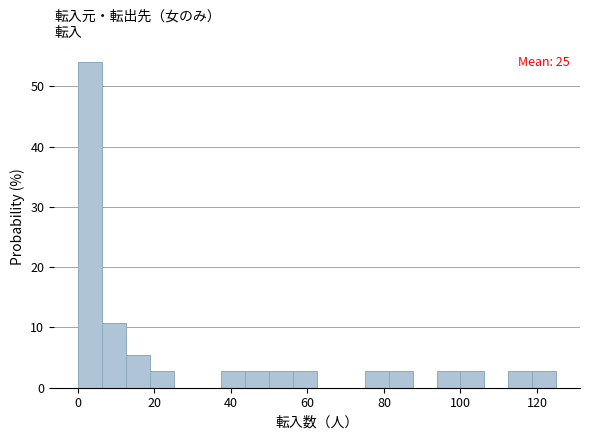

Around what value on the x-axis is the tallest bar? Give the approximate position of its centre, as read against the axis.

4